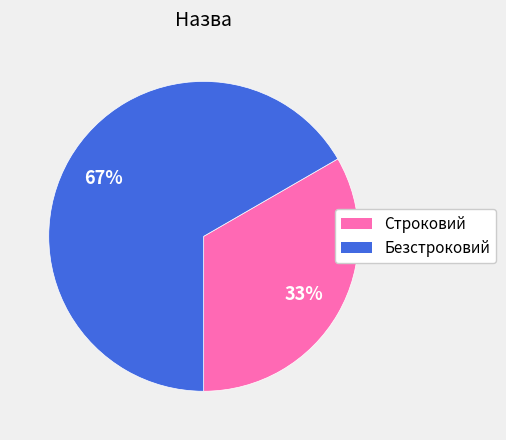

Which category has the smallest portion of the pie?

Строковий